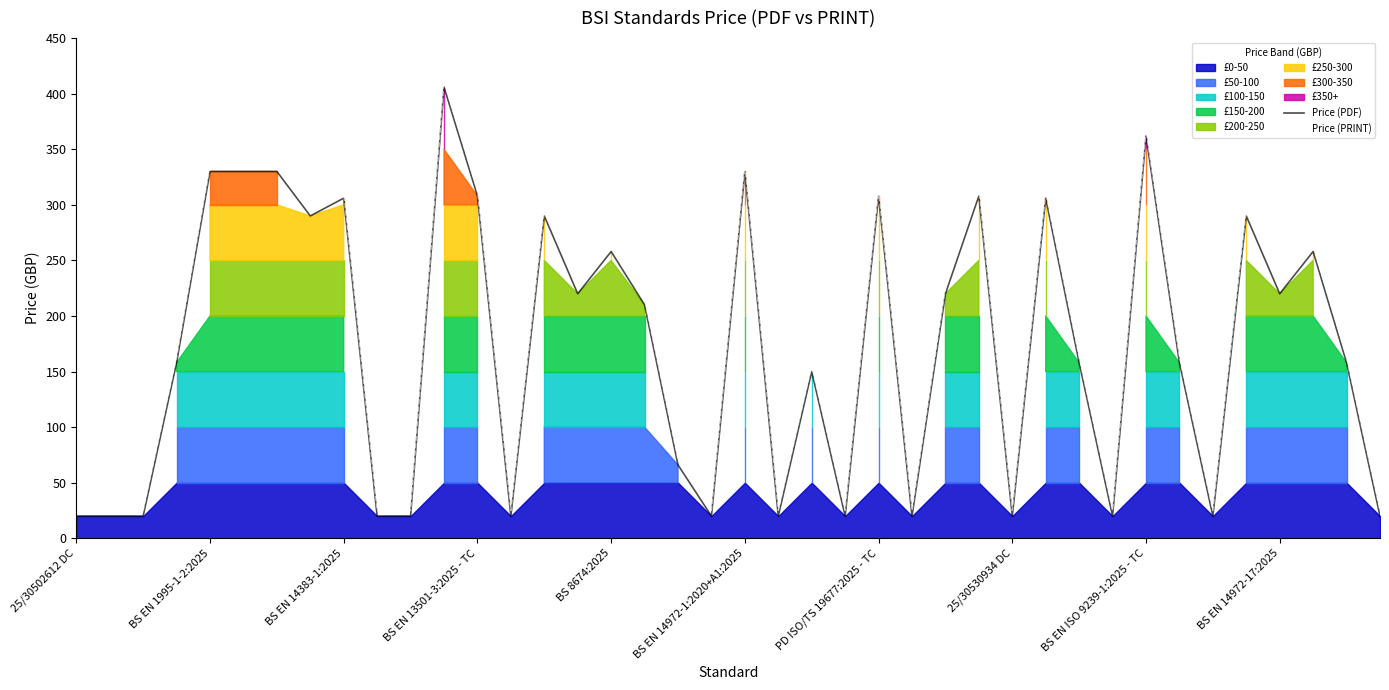

The Price (PRINT) series shows 124 at BS EN 14972-1:2020+A1:2025. True or false?

False